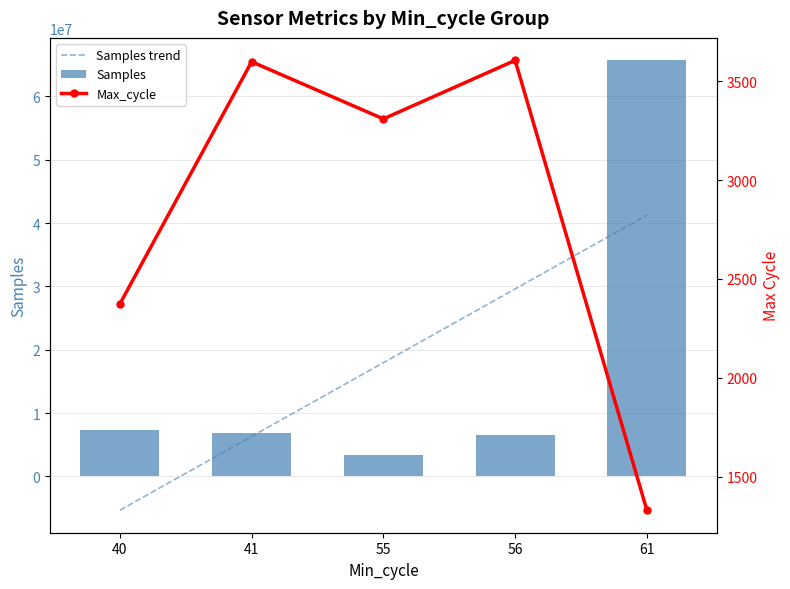

What are all the series names shown in the legend?

Samples trend, Samples, Max_cycle